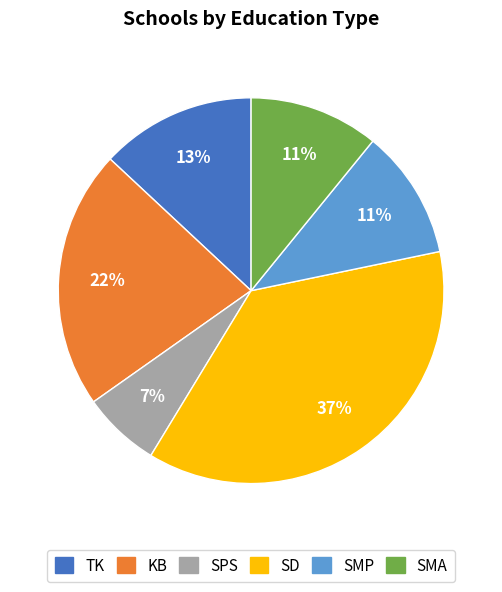

Count the number of slices in the pie.

6